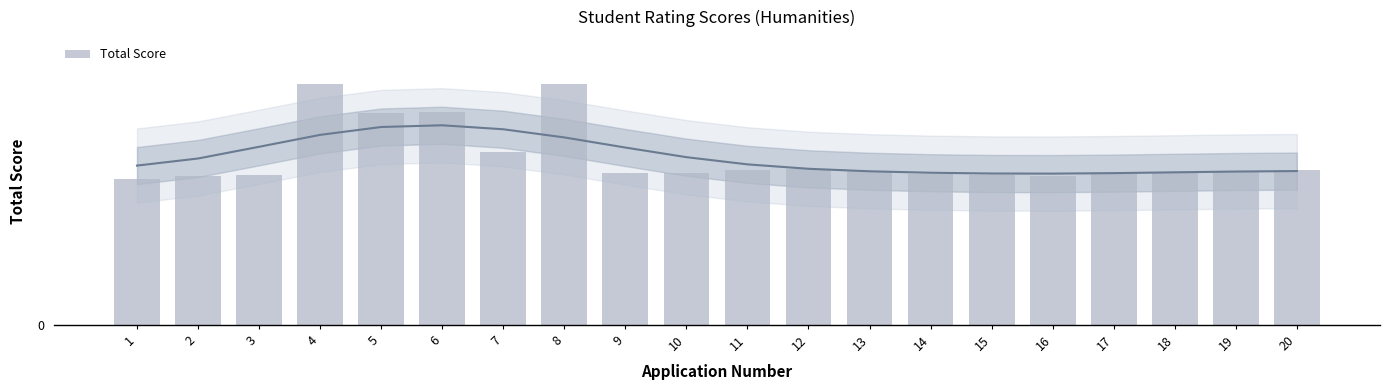

What is the difference between the values at 2 and 7?

2.6